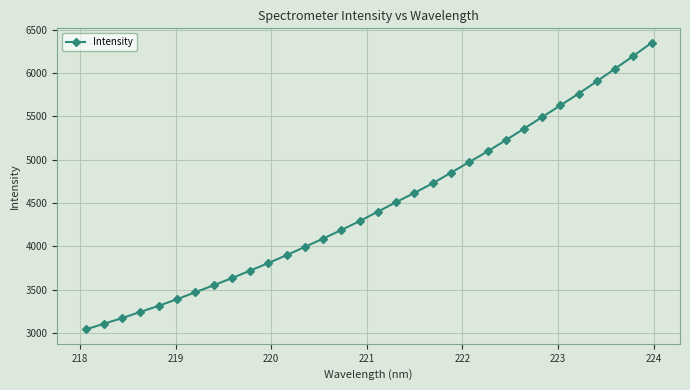

What is the value of the 19th point from the left?

4617.1